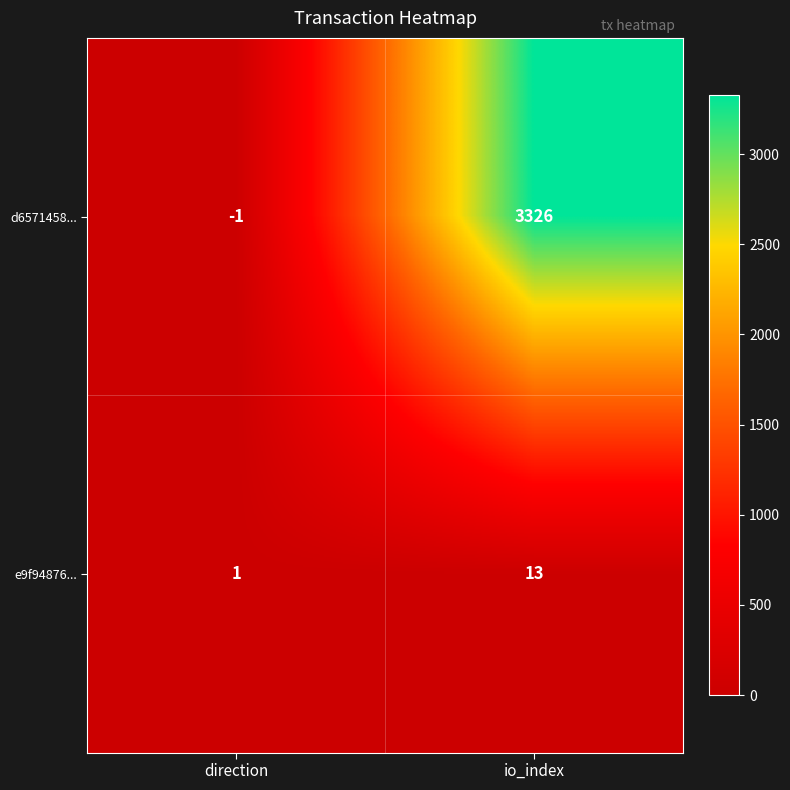

What is the sum of the e9f94876... values at direction and io_index?

14